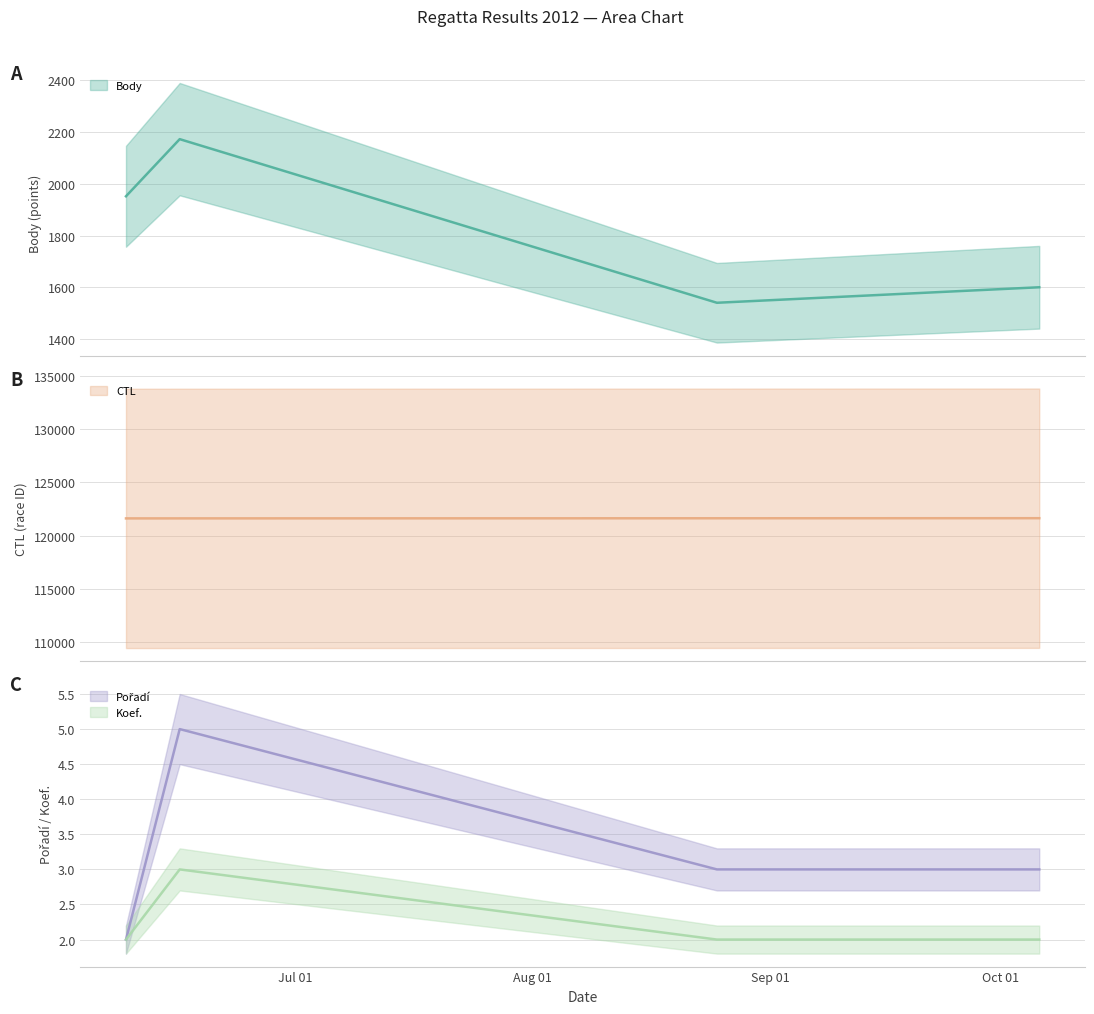

What is the total value across all series at 2012-10-06?

123231